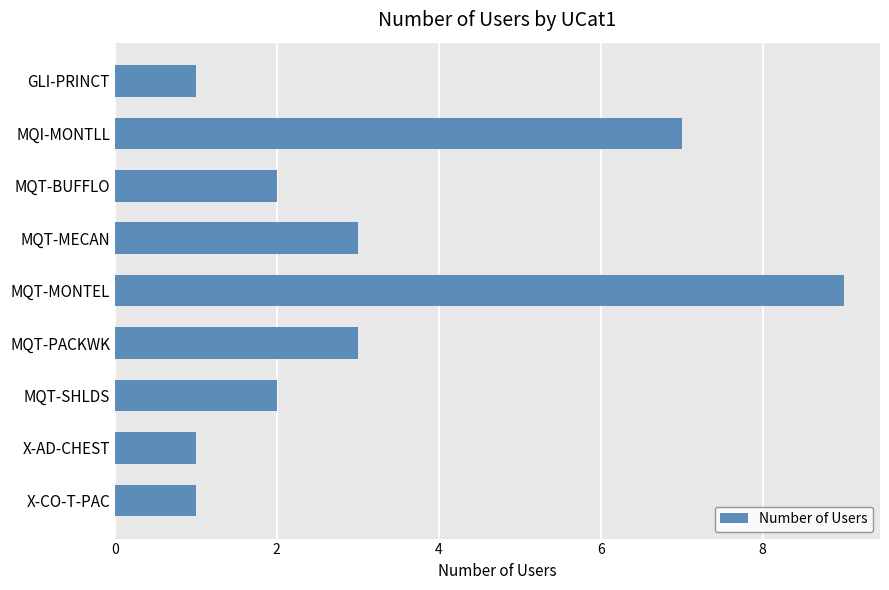

Reading top to bottom, extract all data points from this chart.

1	7	2	3	9	3	2	1	1